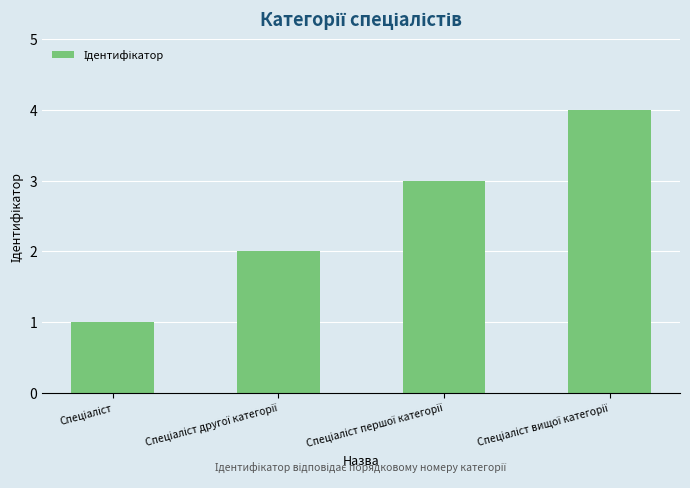

What is the maximum value shown in the chart?

4